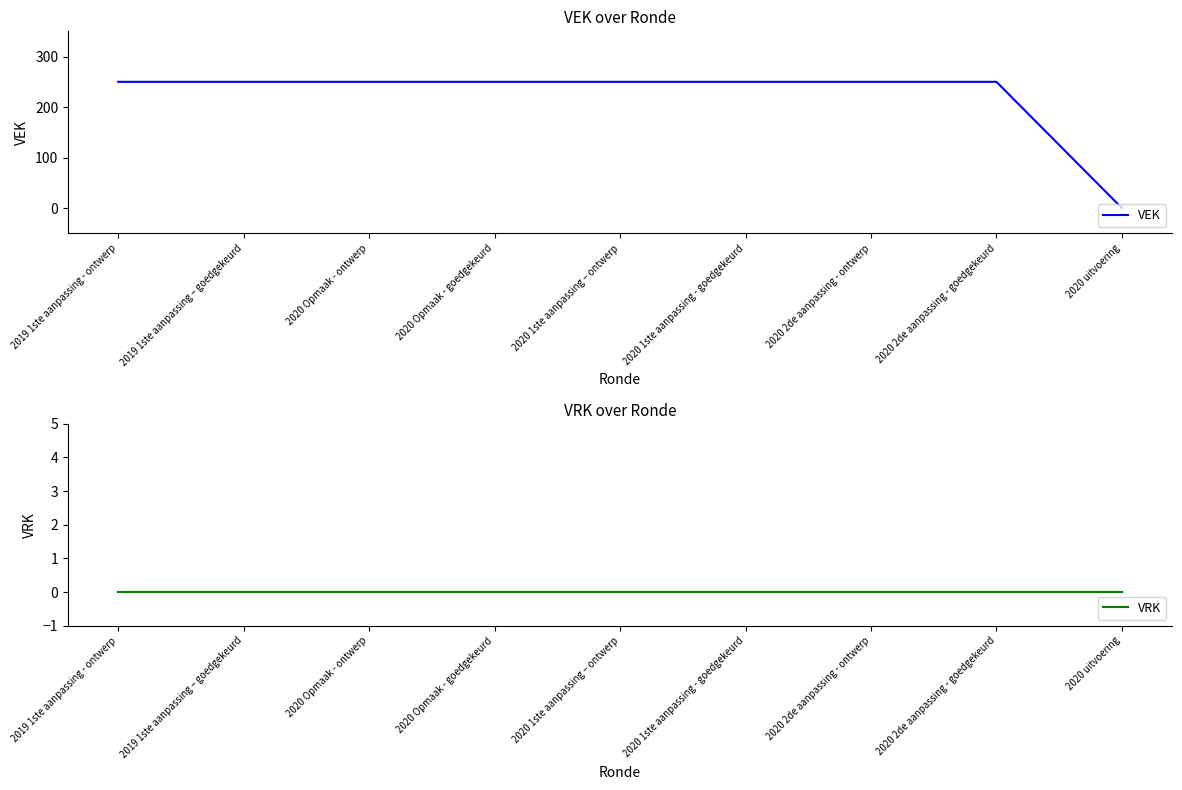

Reading right to left, extract all data points from this chart.

VEK: 2020 uitvoering=0	2020 2de aanpassing - goedgekeurd=250	2020 2de aanpassing - ontwerp=250	2020 1ste aanpassing - goedgekeurd=250	2020 1ste aanpassing – ontwerp=250	2020 Opmaak - goedgekeurd=250	2020 Opmaak - ontwerp=250	2019 1ste aanpassing – goedgekeurd=250	2019 1ste aanpassing - ontwerp=250
VRK: 2020 uitvoering=0	2020 2de aanpassing - goedgekeurd=0	2020 2de aanpassing - ontwerp=0	2020 1ste aanpassing - goedgekeurd=0	2020 1ste aanpassing – ontwerp=0	2020 Opmaak - goedgekeurd=0	2020 Opmaak - ontwerp=0	2019 1ste aanpassing – goedgekeurd=0	2019 1ste aanpassing - ontwerp=0